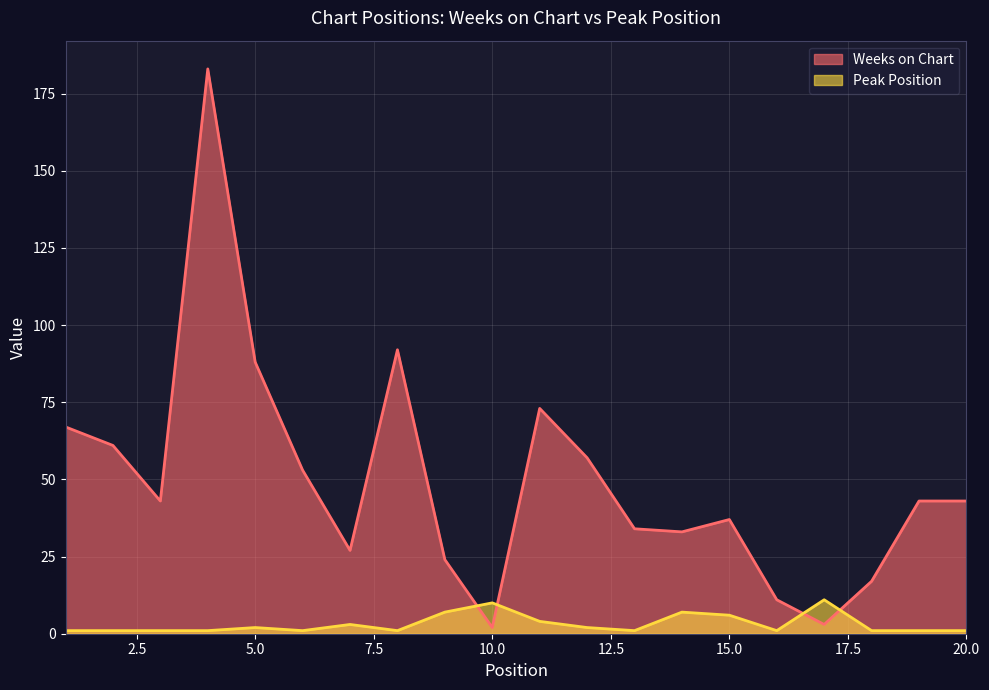

The Peak Position series shows 9 at 15. True or false?

False